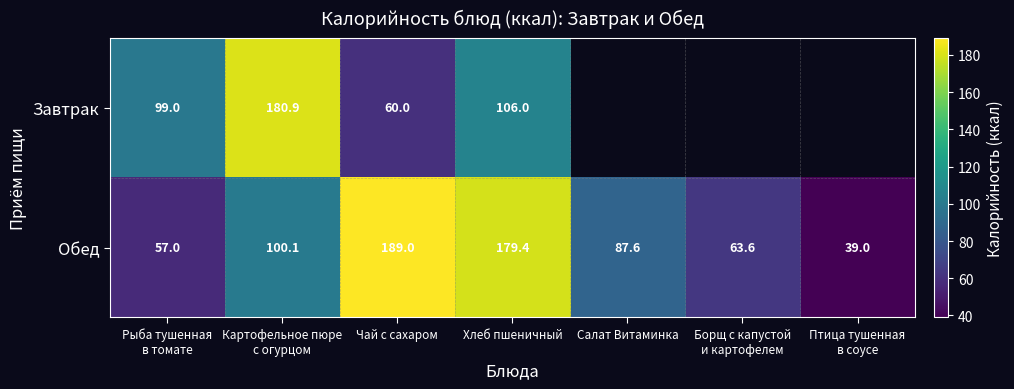

At which label does Обед reach its peak?

Чай с сахаром